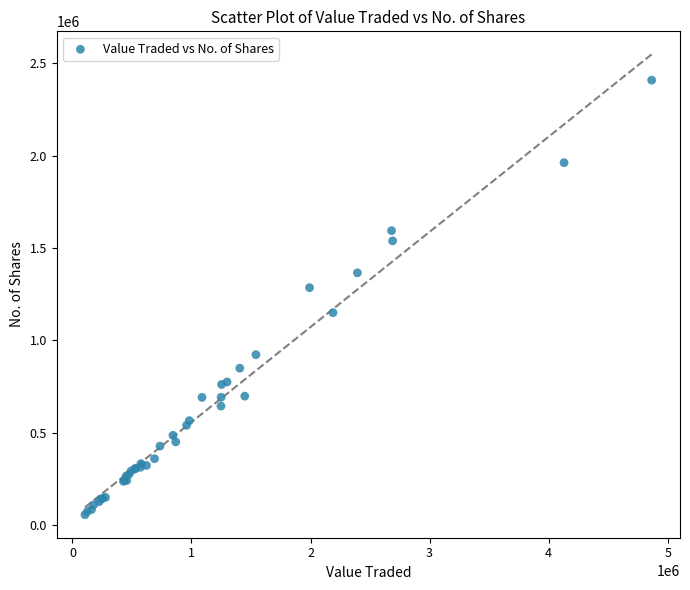

What Y value in the scatter plot is closest to 1231811?

1284488